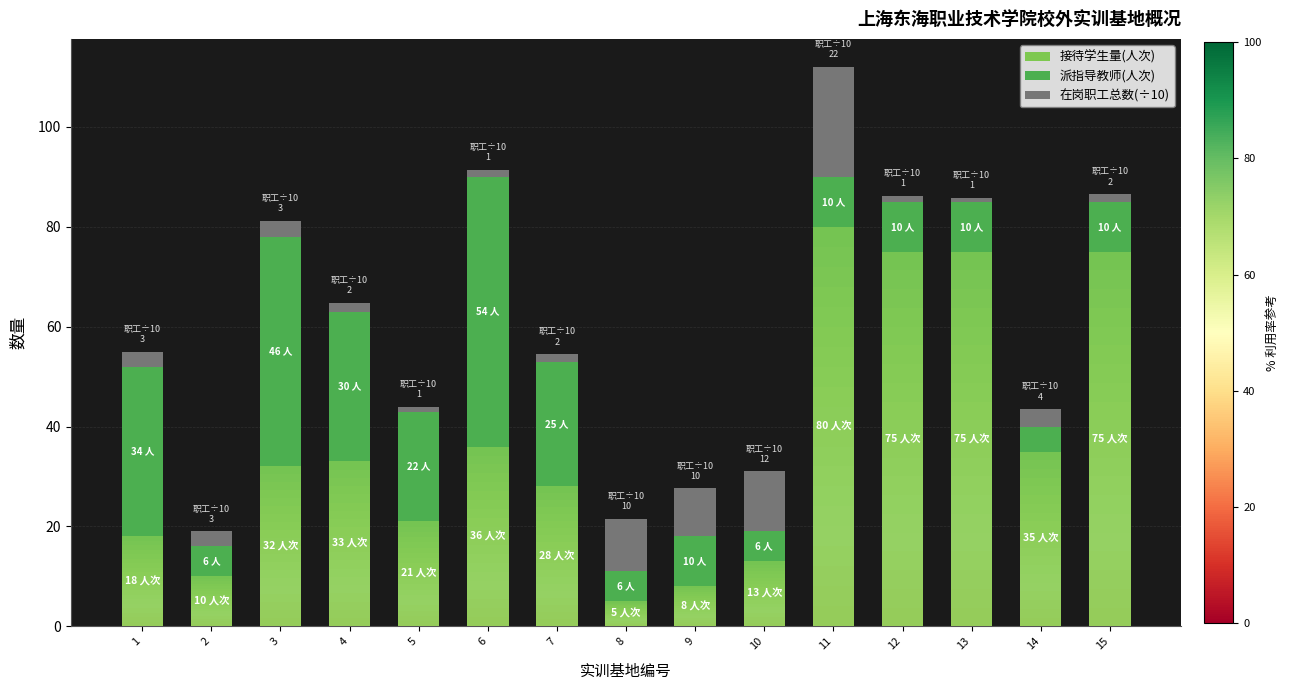

At which category is the sum across all series the highest?

11